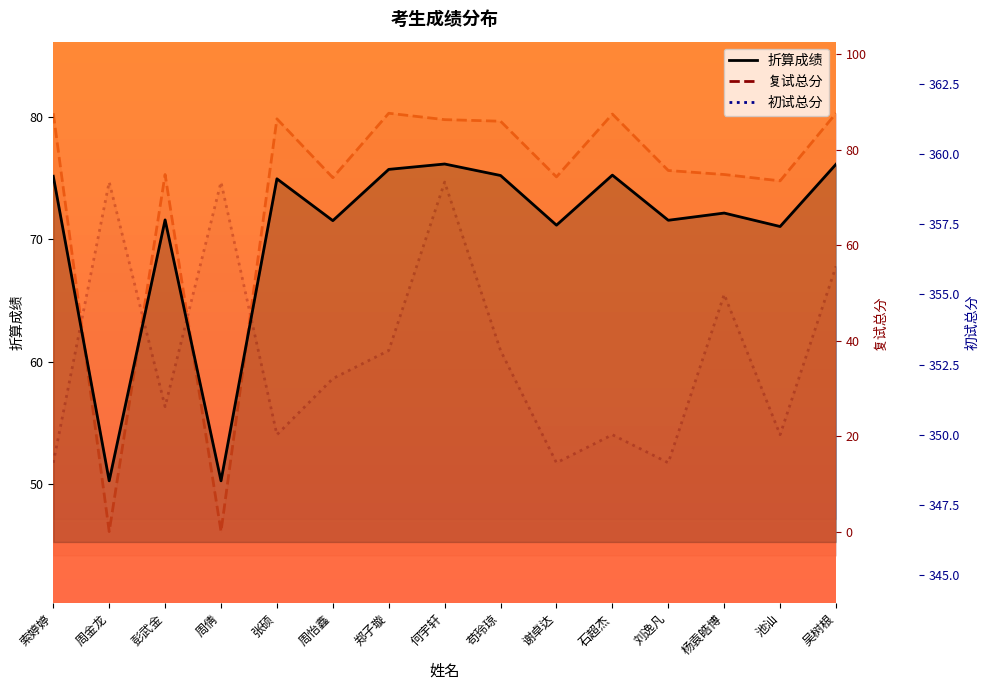

What is the difference between the second highest and second lowest values in the 初试总分 series?

10.0